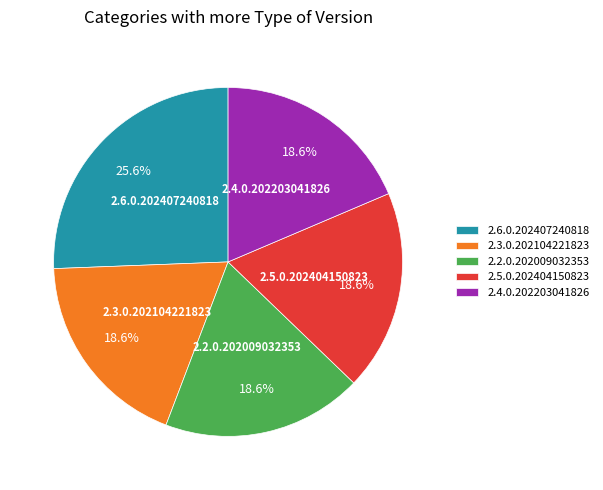

How many slices are in this pie chart?

5